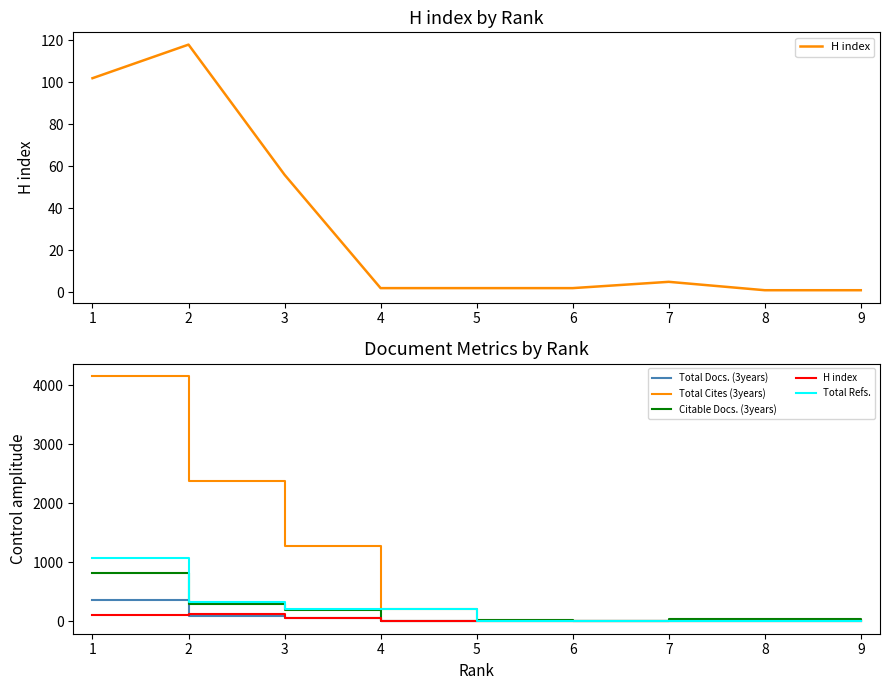

Between 8 and 4, which is larger?

4